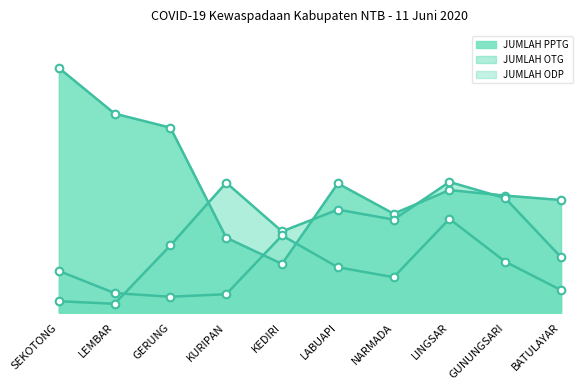

What is the total value across all series at SEKOTONG?

1470